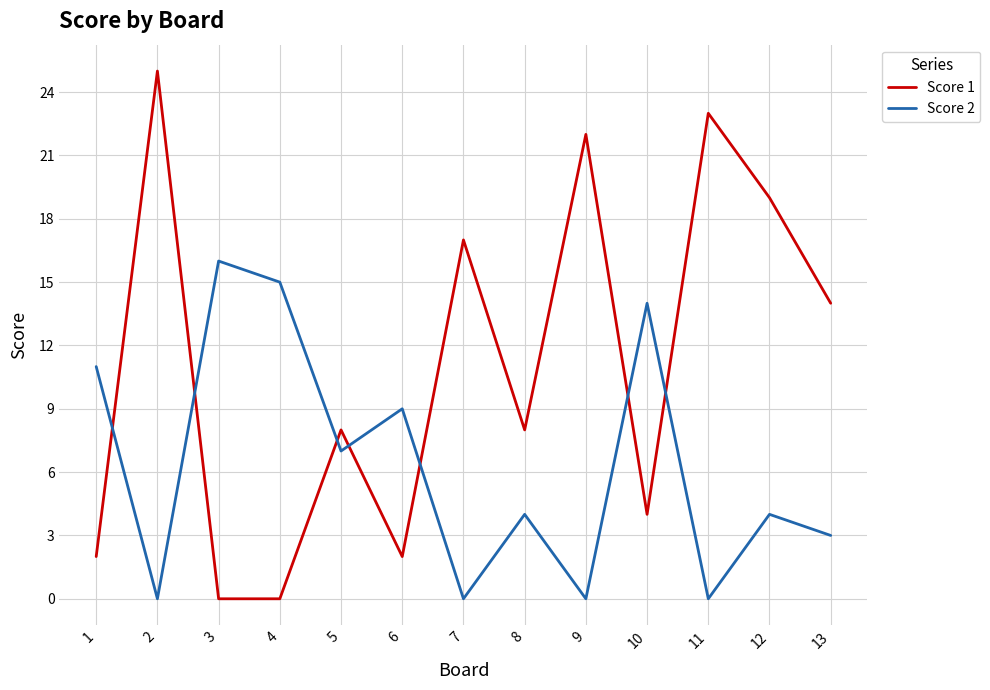

At which category does Score 2 reach its first local peak?

3